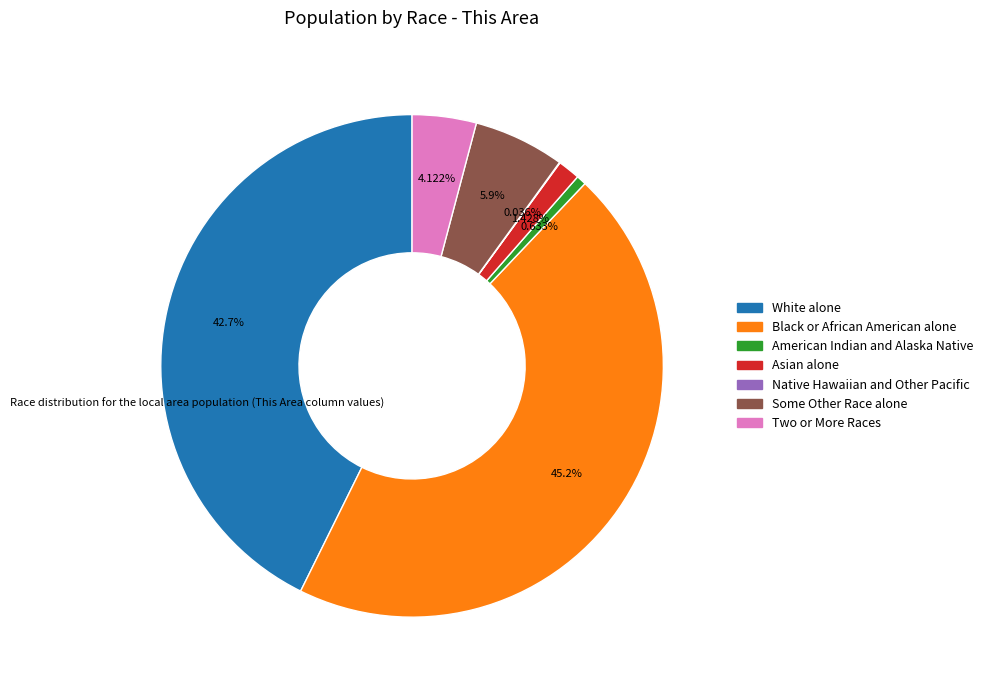

Is there any slice that represents more than half of the pie?

No